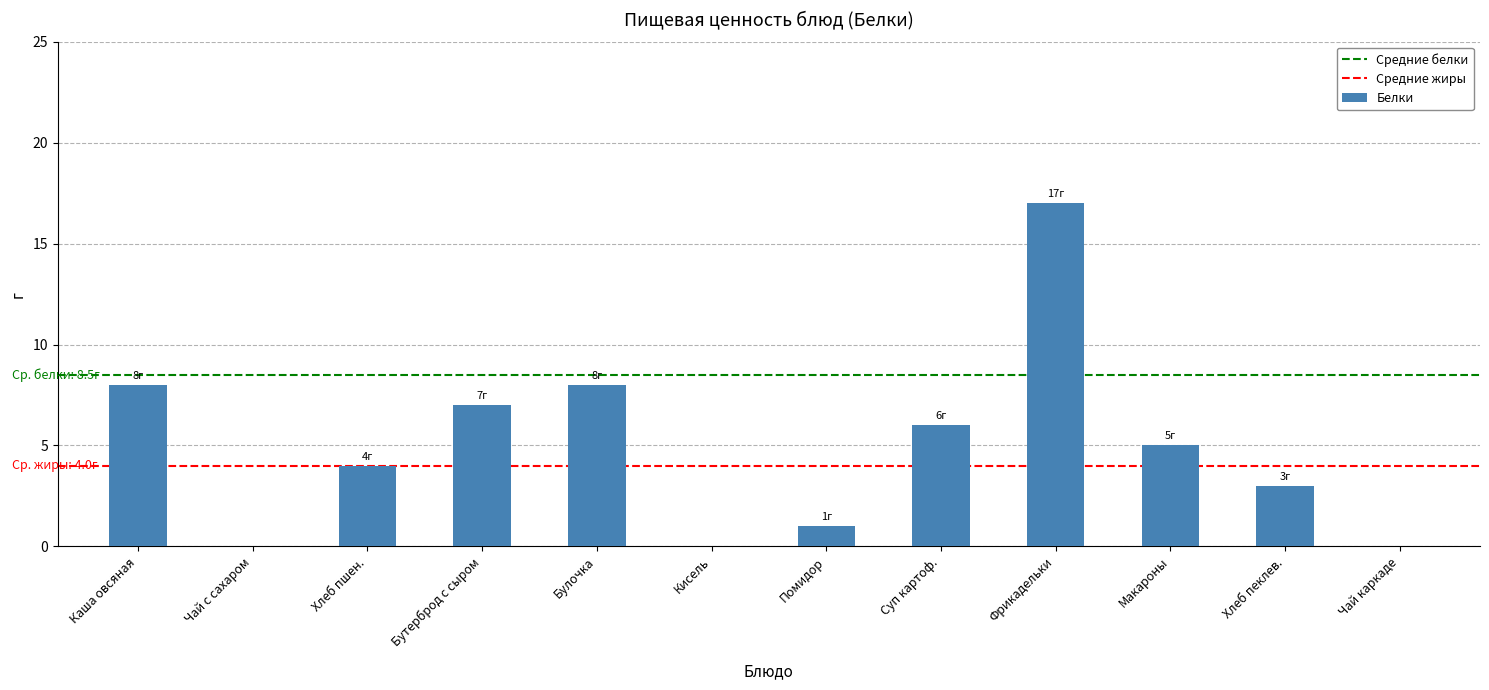

The value at Каша овсяная is 8. True or false?

True